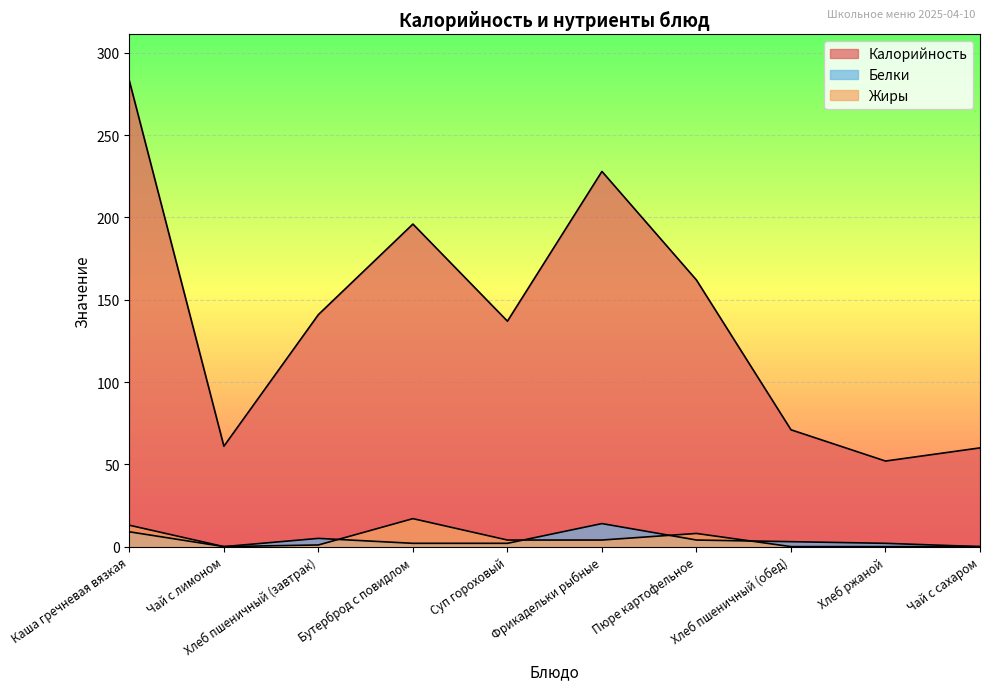

What is the total value across all series at Чай с лимоном?

61